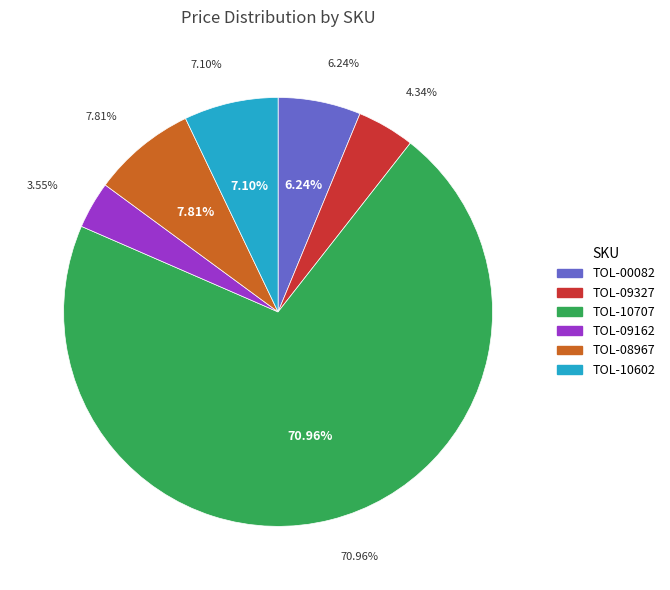

What is the largest slice in the pie chart?

TOL-10707